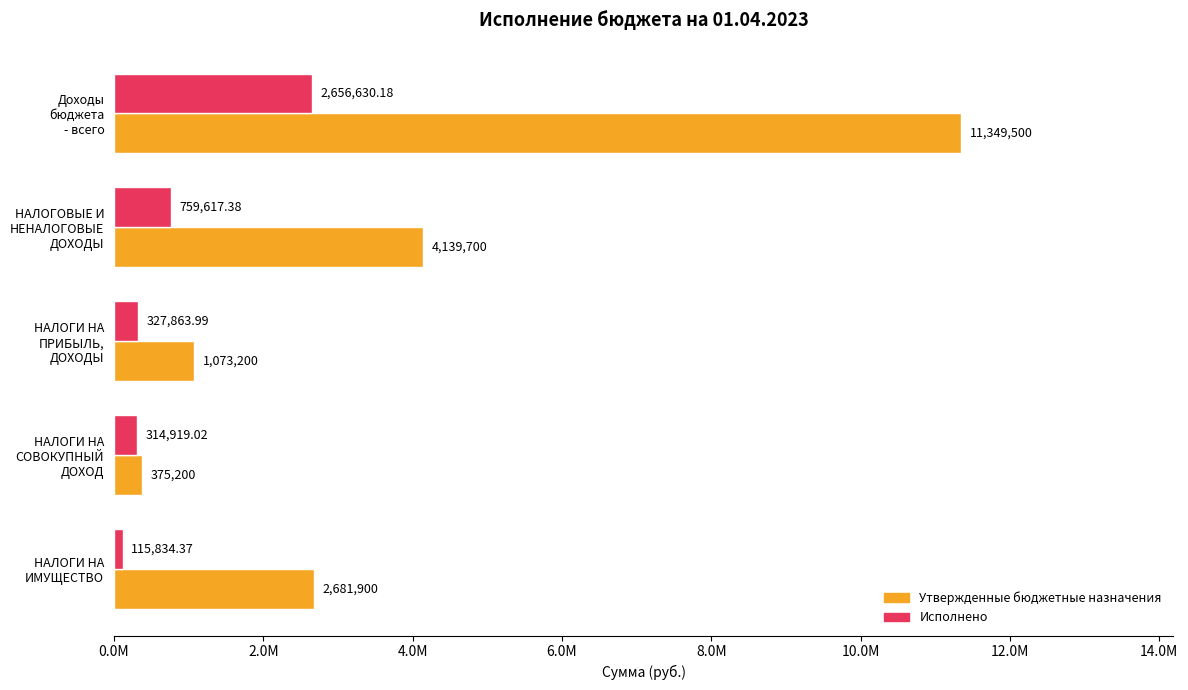

What are all the series names shown in the legend?

Утвержденные бюджетные назначения, Исполнено